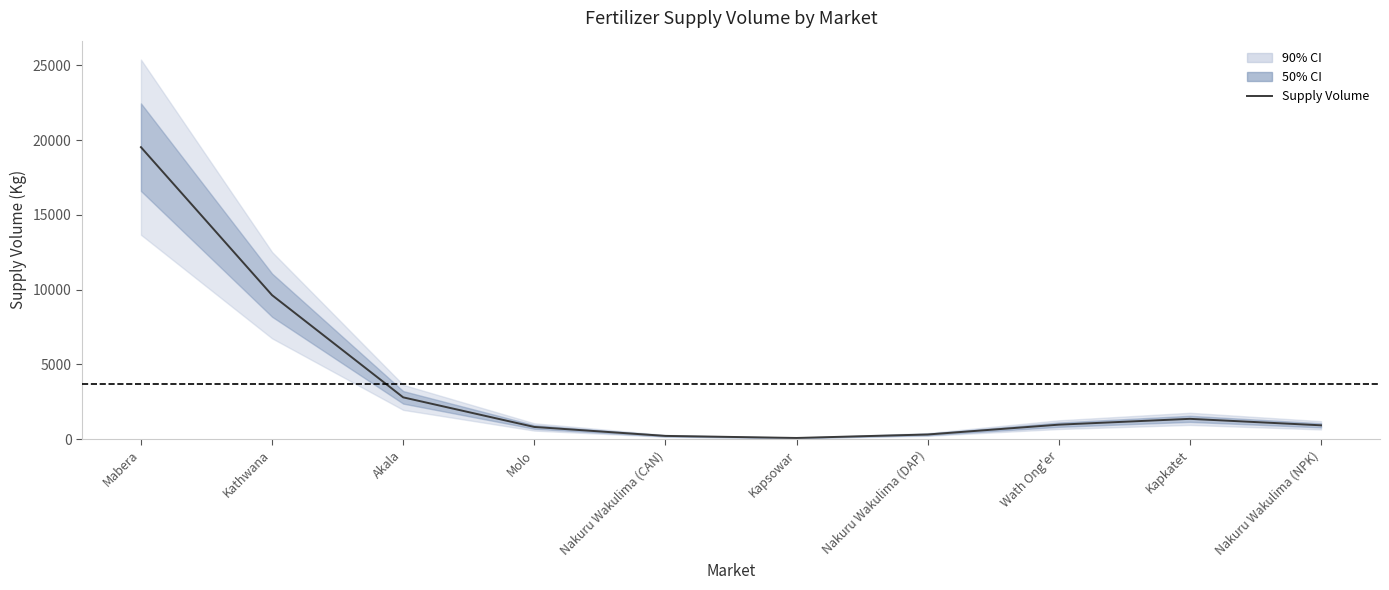

List the labels in order of value, smallest first.

Kapsowar, Nakuru Wakulima (CAN), Nakuru Wakulima (DAP), Molo, Nakuru Wakulima (NPK), Wath Ong'er, Kapkatet, Akala, Kathwana, Mabera